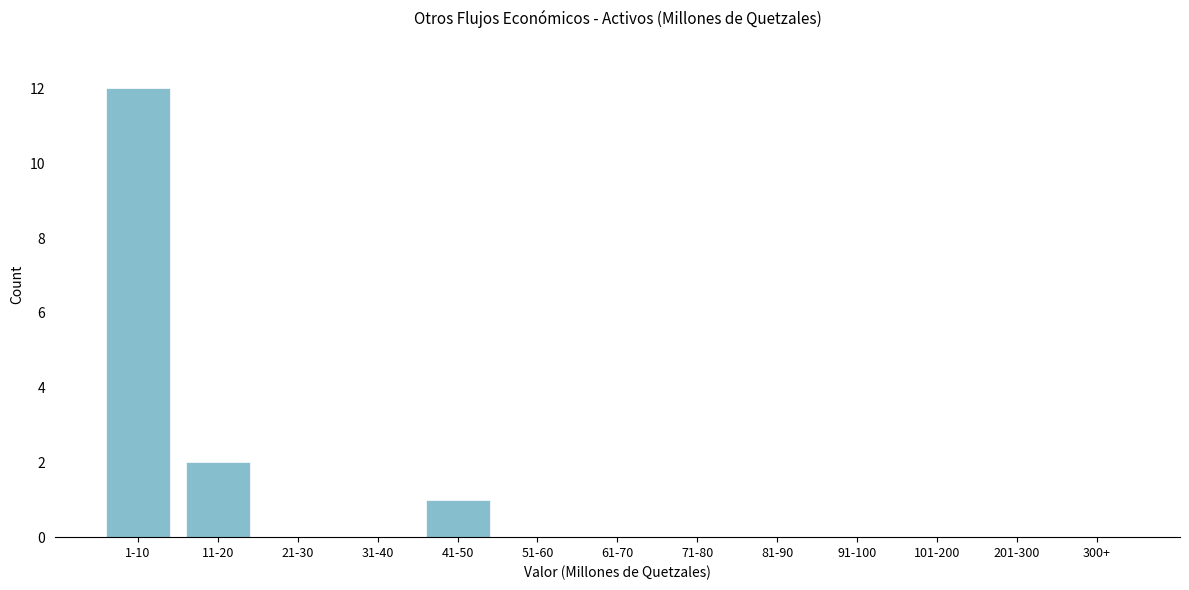

Reading left to right, what are all the values shown in this chart?

1-10=12	11-20=2	21-30=0	31-40=0	41-50=1	51-60=0	61-70=0	71-80=0	81-90=0	91-100=0	101-200=0	201-300=0	300+=0